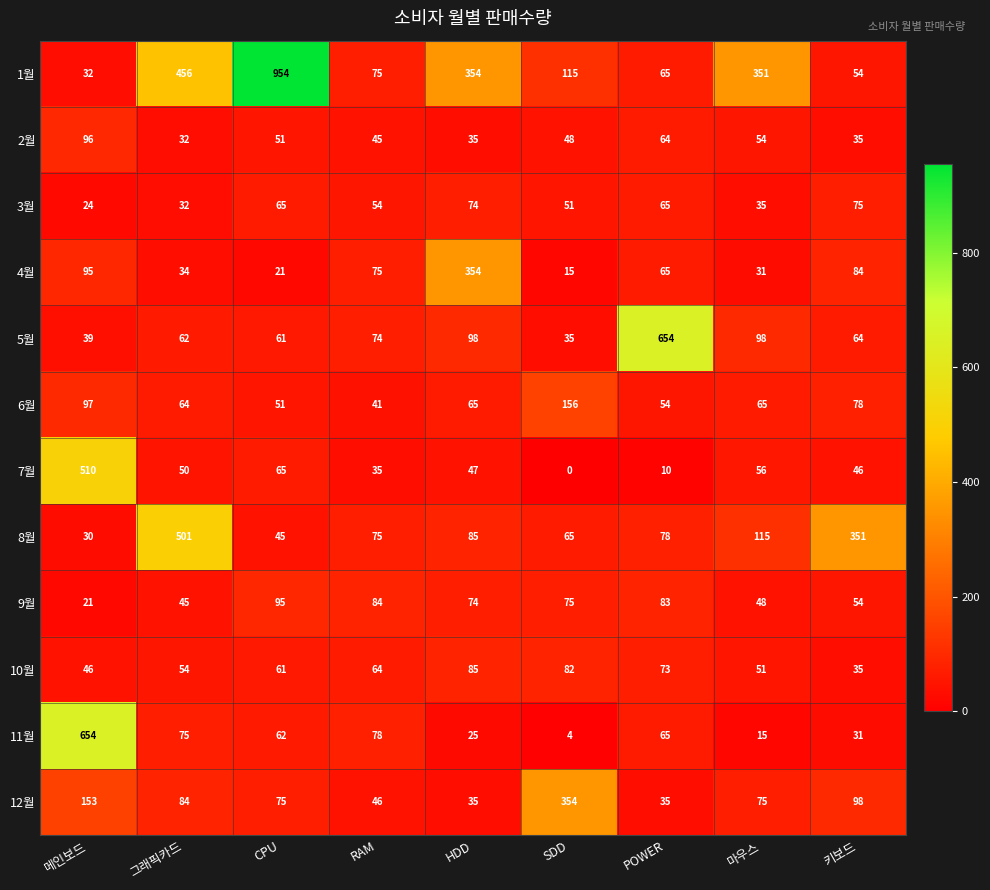

Where is 8월 nearest to the value 265?

키보드